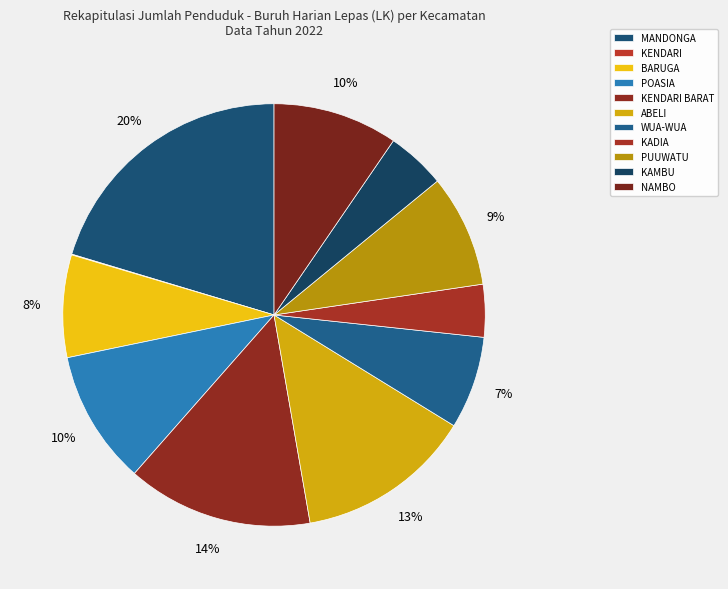

What is the total percentage of KAMBU and KENDARI BARAT?

18.7%